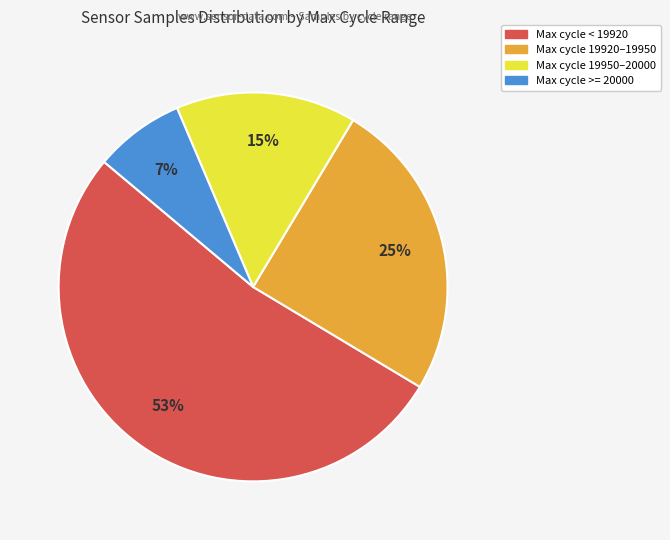

How many segments does this pie chart have?

4